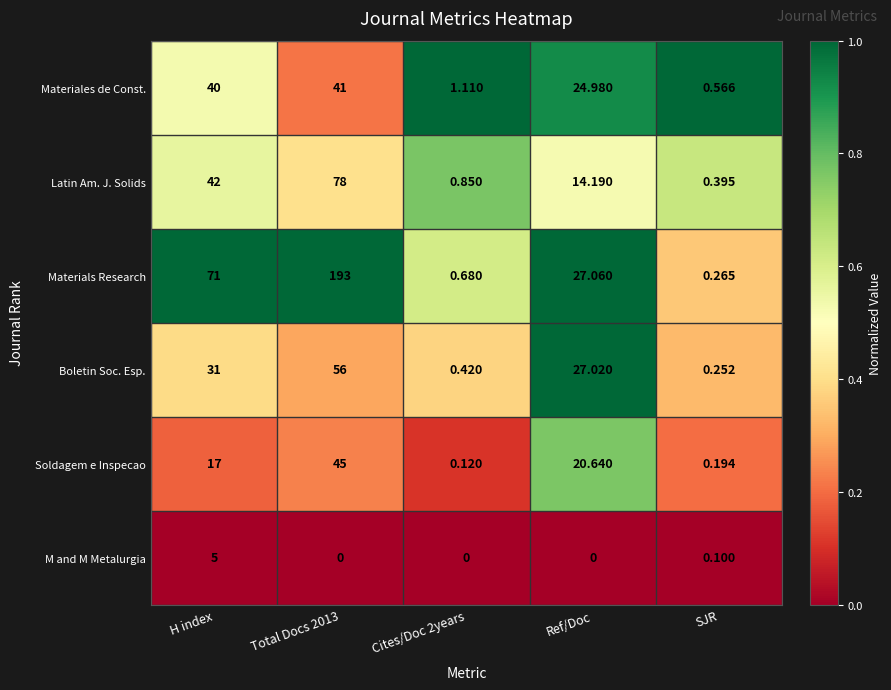

Is the value of Materiales de Const. at Cites/Doc 2years greater than the value of Materials Research at SJR?

Yes